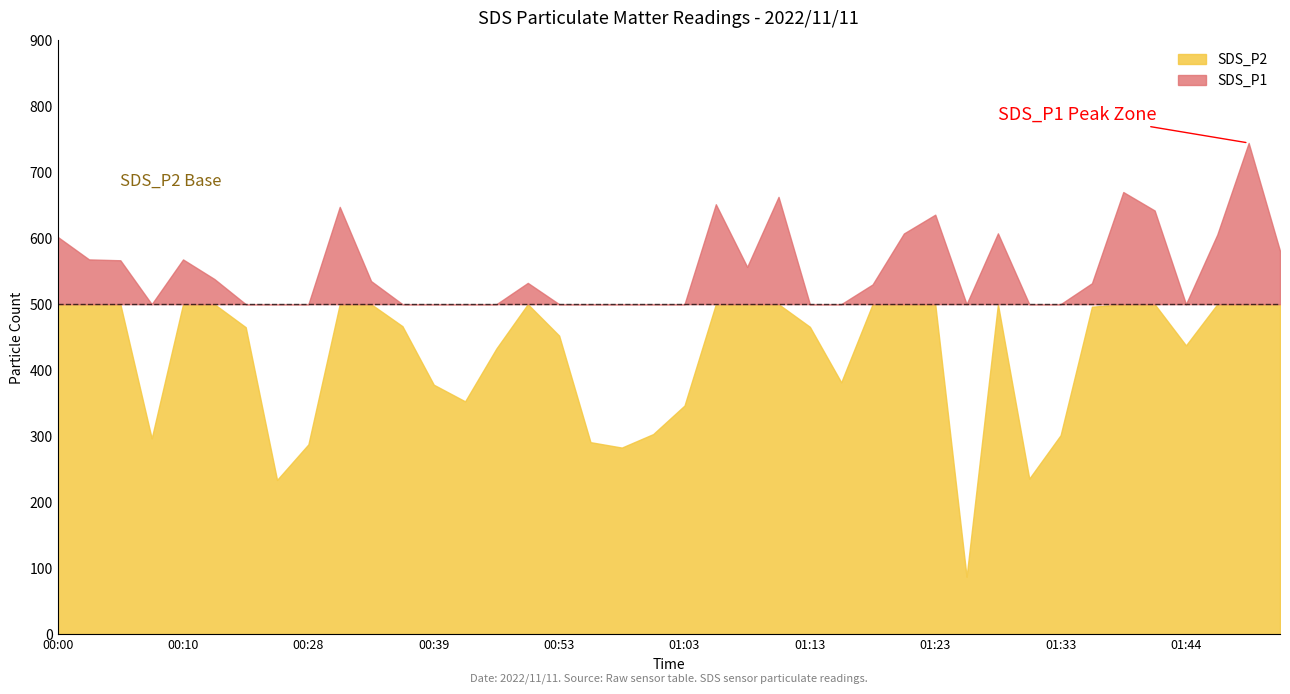

At which label does SDS_P2 first exceed 499?

00:00